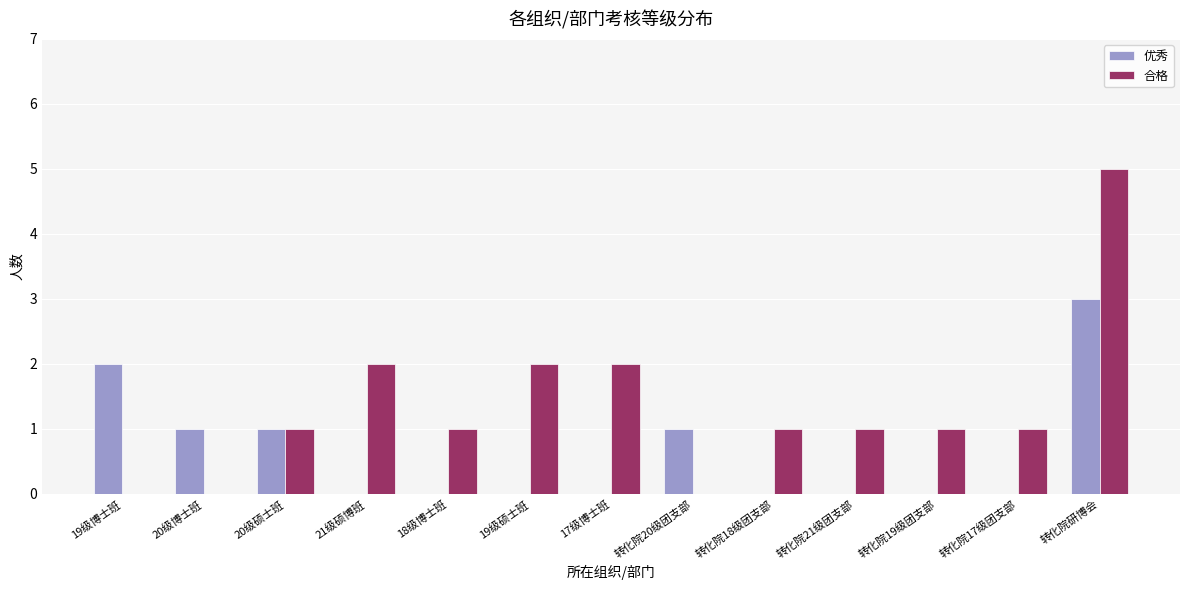

Is it true that 优秀 equals 1 at 转化院17级团支部?

False